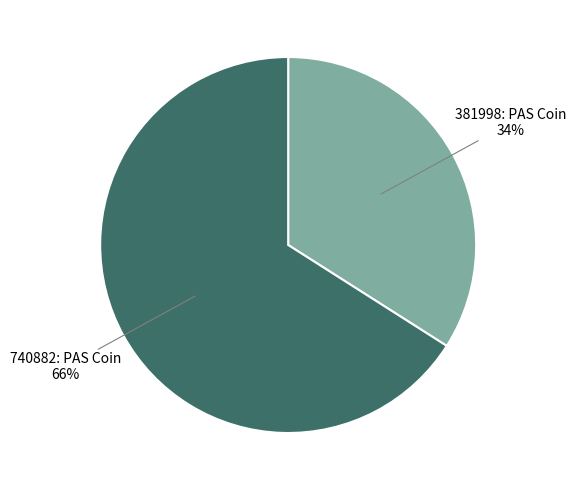

What is the smallest slice in the pie chart?

381998: PAS Coin